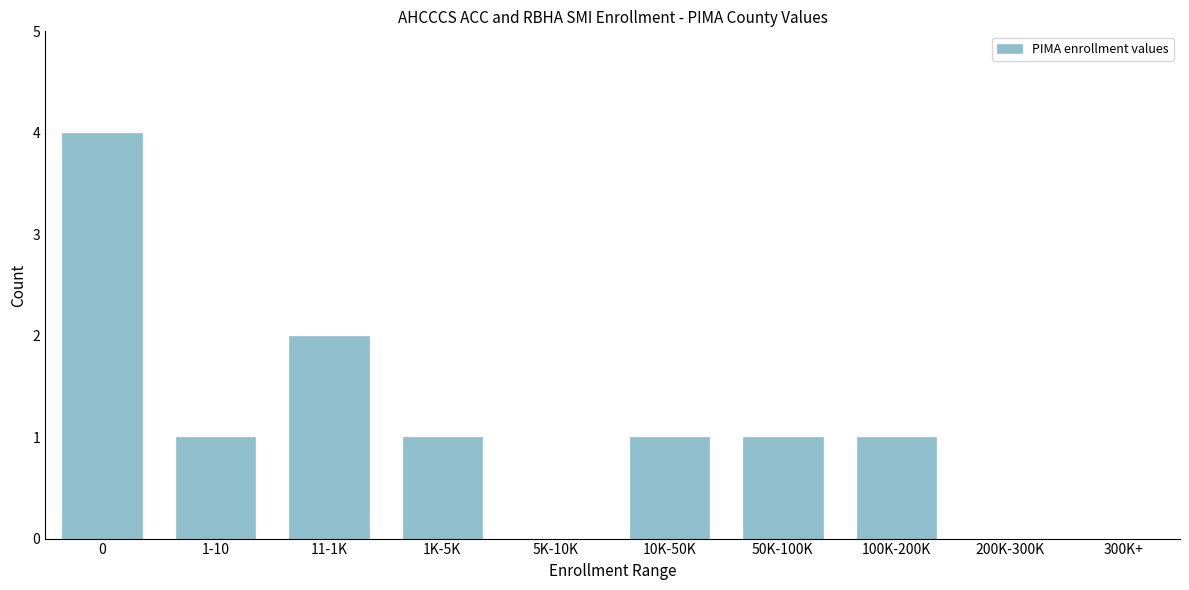

Reading left to right, extract all data points from this chart.

0=4	1-10=1	11-1K=2	1K-5K=1	5K-10K=0	10K-50K=1	50K-100K=1	100K-200K=1	200K-300K=0	300K+=0